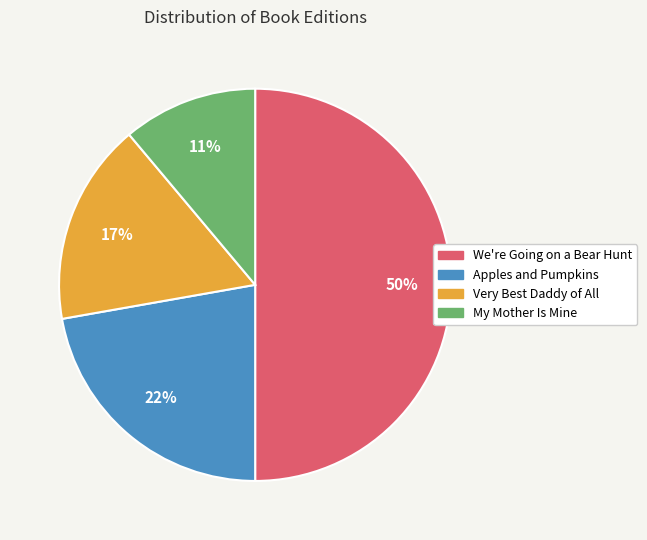

The Very Best Daddy of All slice represents 28% of the pie. True or false?

False